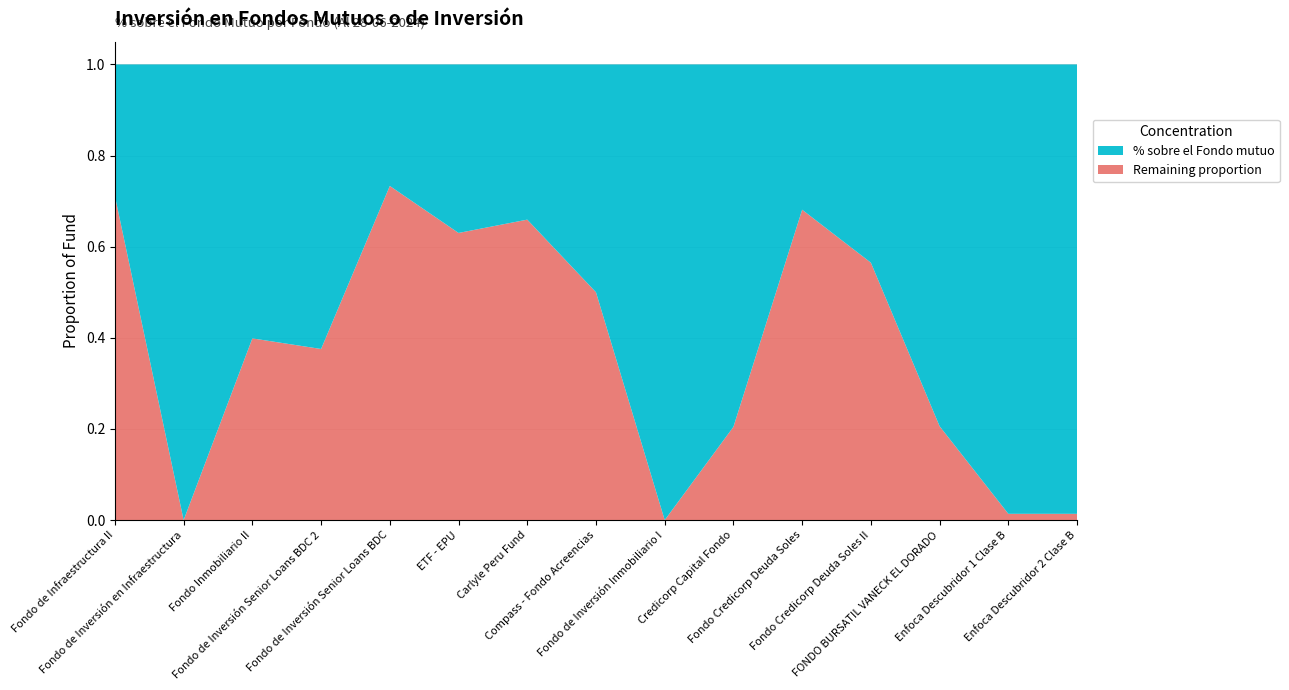

Reading left to right, transcribe all the data shown in this chart.

% sobre el Fondo mutuo: 0.3	1.0	0.6	0.6	0.3	0.4	0.3	0.5	1.0	0.8	0.3	0.4	0.8	1.0	1.0
Remaining proportion: 0.7	0.0	0.4	0.4	0.7	0.6	0.7	0.5	0.0	0.2	0.7	0.6	0.2	0.0	0.0